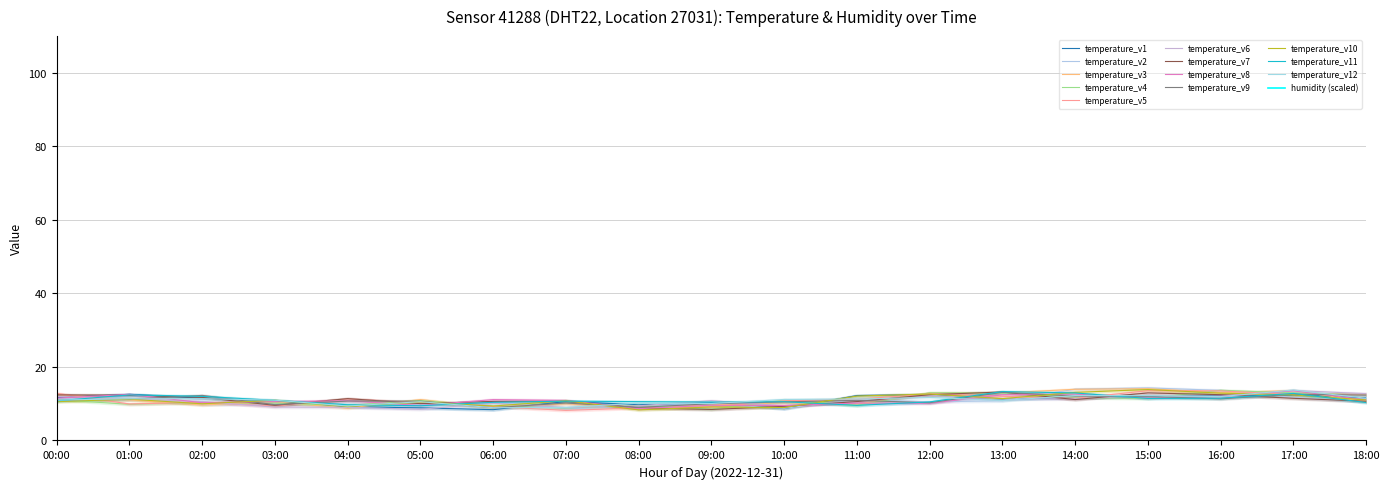

Which series changed the most between 10:00 and 15:00?

temperature